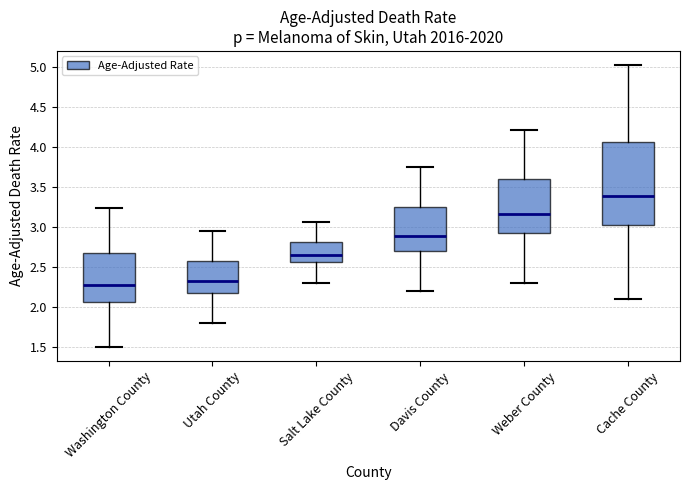

Where does the lower whisker of the box for Weber County end on the y-axis? The values are not printed on the chart, so give them approximately, as read against the axis.

2.30